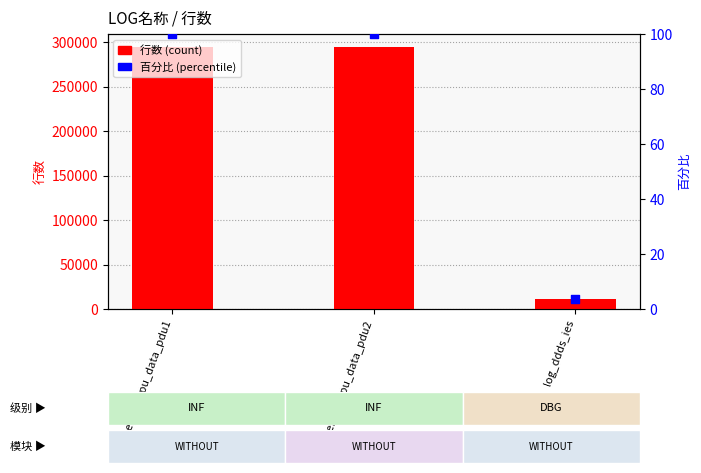

What is the total value across all series at process_egtpu_data_pdu1?

294500.0